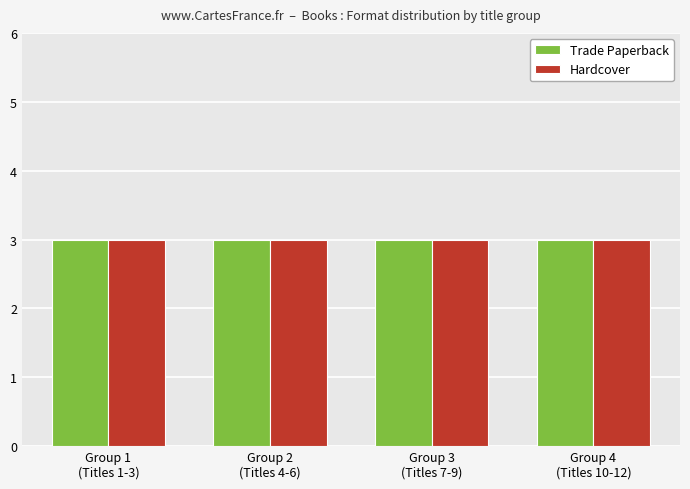

True or false: Trade Paperback has a value of 8 at Result 4-6.

False